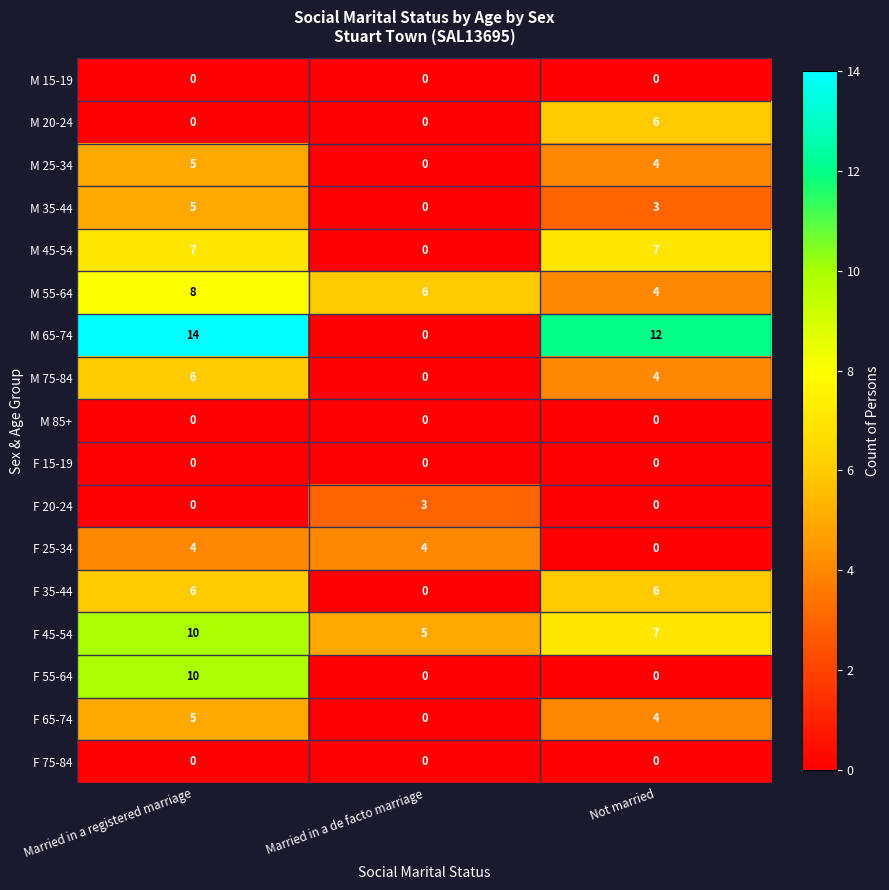

The M 55-64 series shows 6 at Married in a de facto marriage. True or false?

True